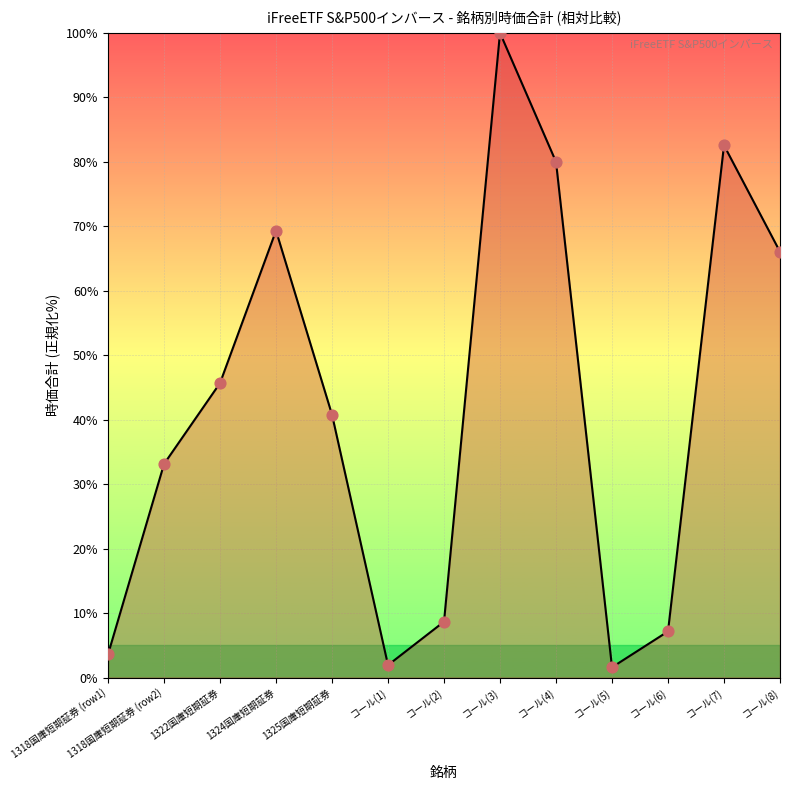

Between コール(5) and コール(8), which is larger?

コール(8)